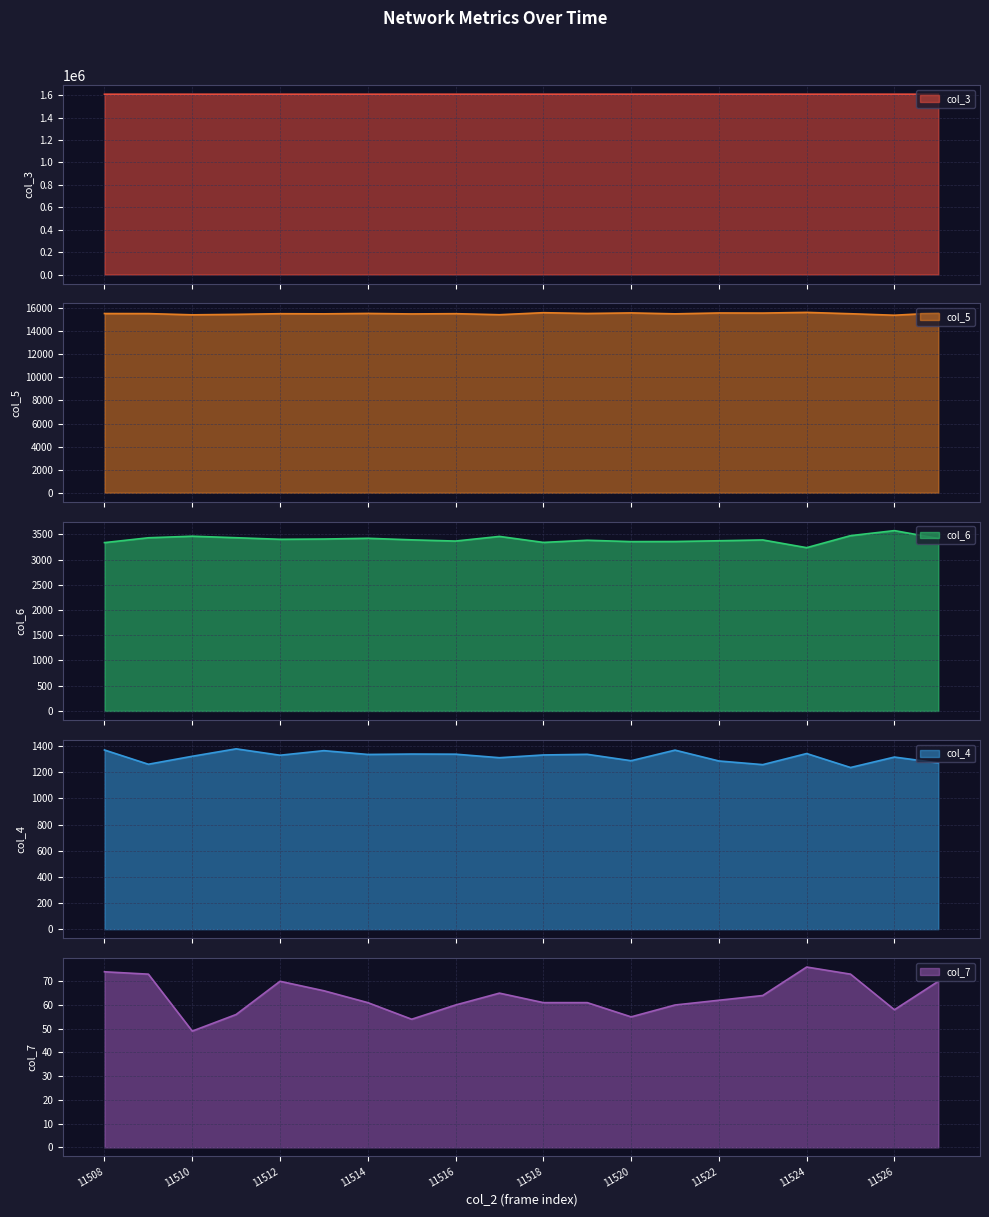

How many data points in col_7 are less than 62?

10